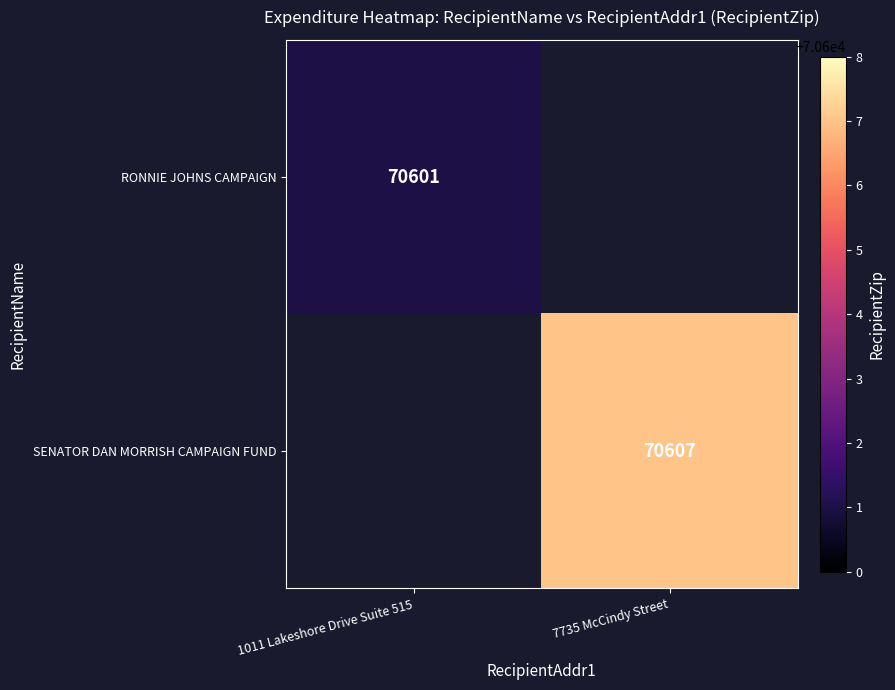

The value of RONNIE JOHNS CAMPAIGN at 1011 Lakeshore Drive Suite 515 is 70601. True or false?

True